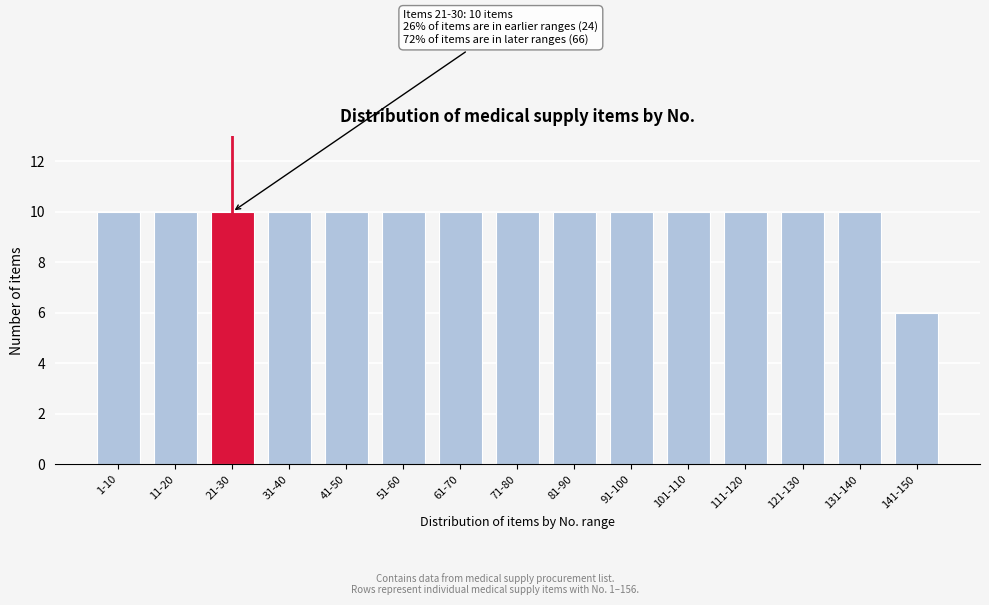

Reading left to right, what are all the values shown in this chart?

10	10	10	10	10	10	10	10	10	10	10	10	10	10	6